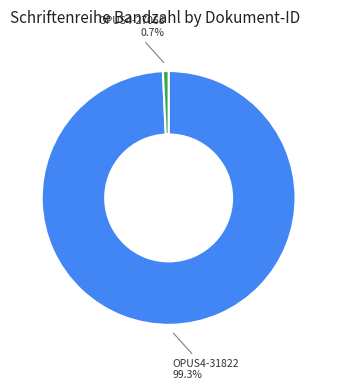

How many slices are in this pie chart?

2